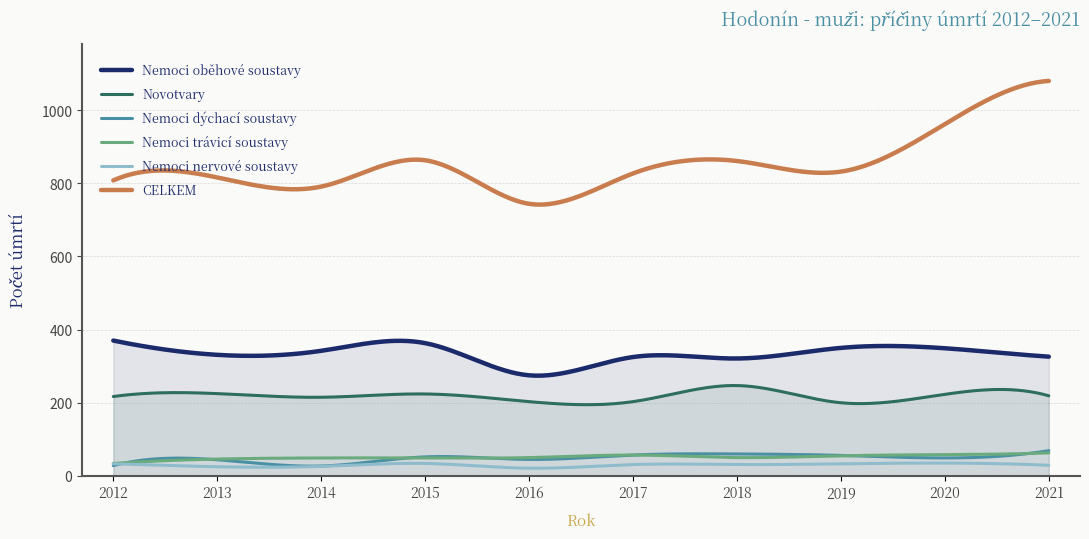

True or false: CELKEM and Novotvary cross at least once.

False